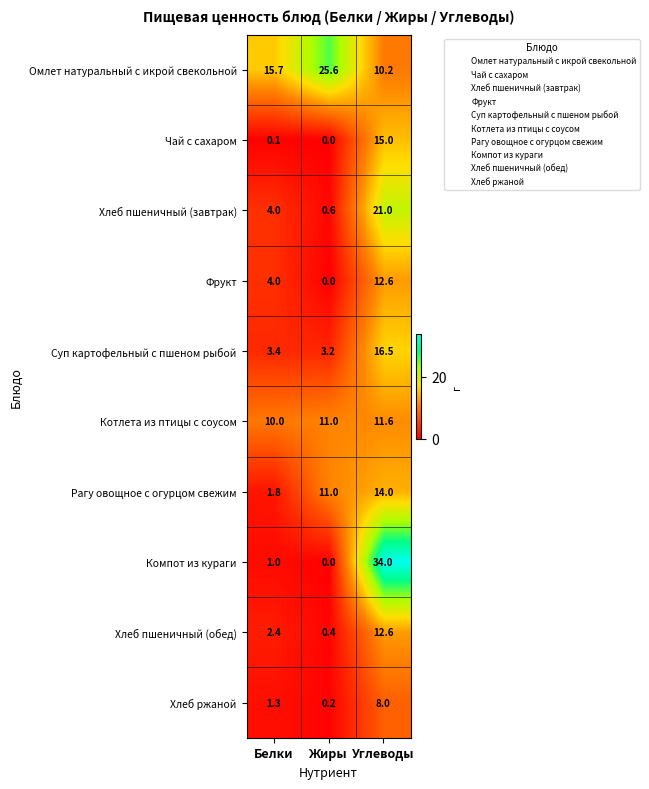

The Котлета из птицы с соусом series shows 10.0 at Белки. True or false?

True